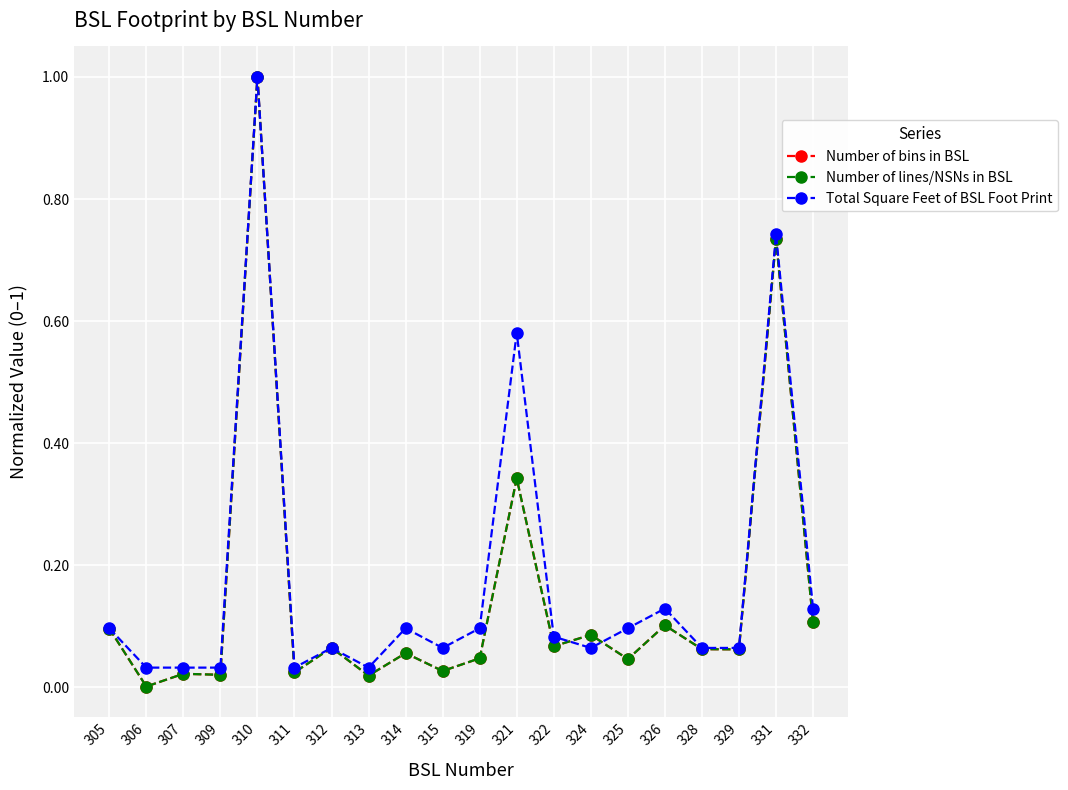

Is this an area chart (filled region under the line)?

No